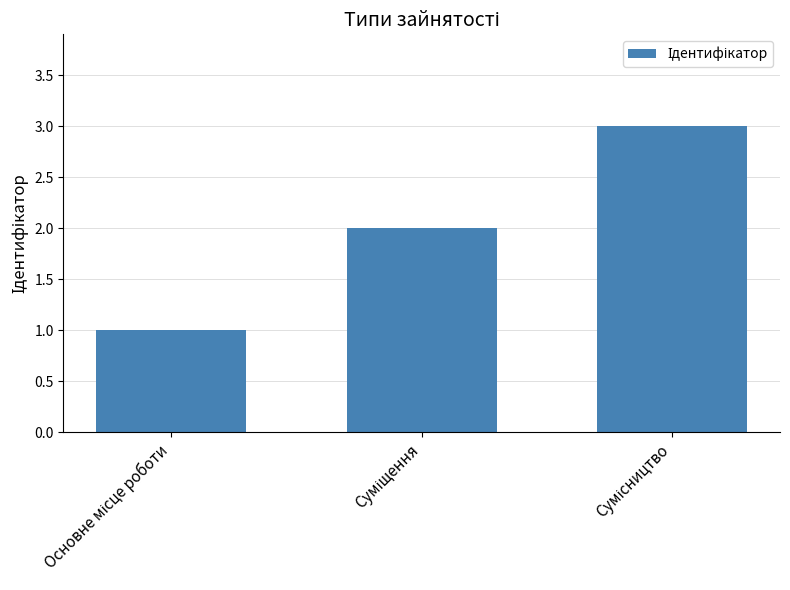

What is the greatest value displayed?

3